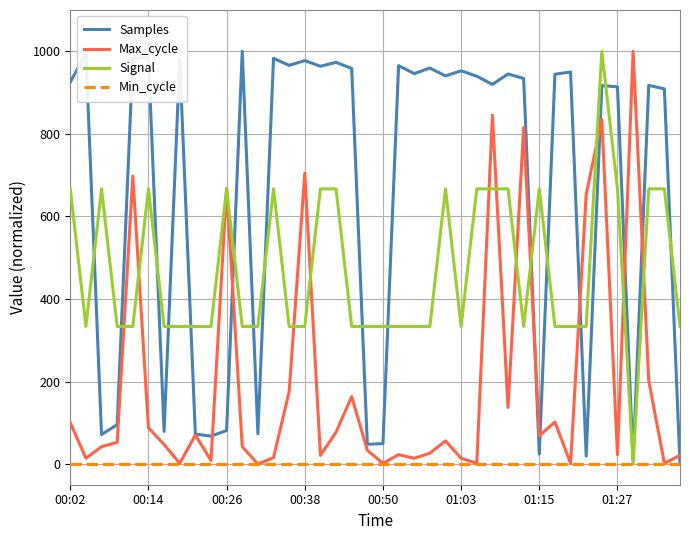

How many lines are shown in the chart?

4